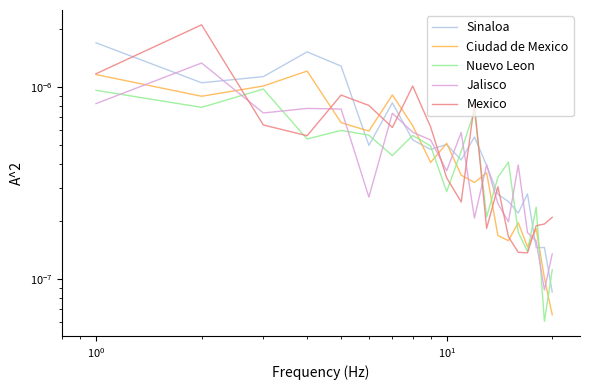

What are all the series names shown in the legend?

Sinaloa, Ciudad de Mexico, Nuevo Leon, Jalisco, Mexico